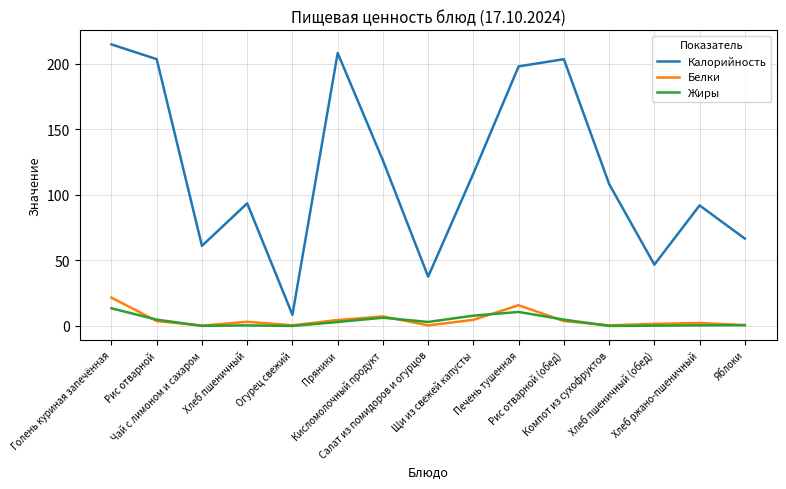

True or false: Калорийность and Белки intersect in this chart.

False